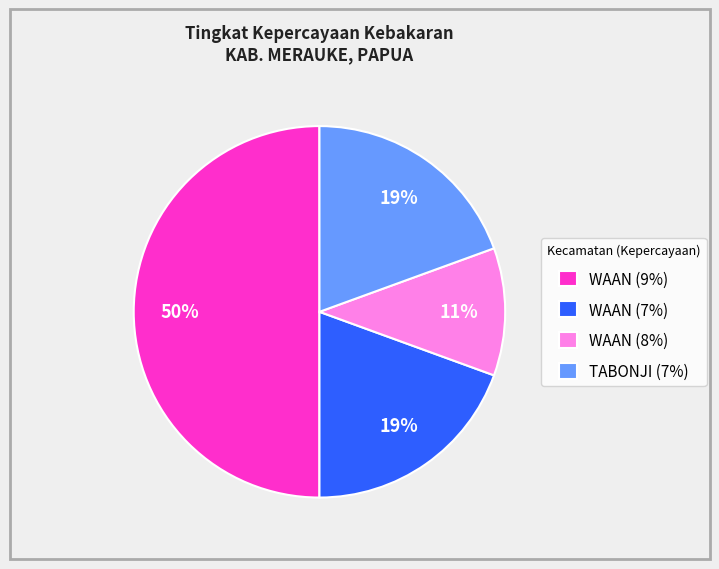

How many segments does this pie chart have?

4